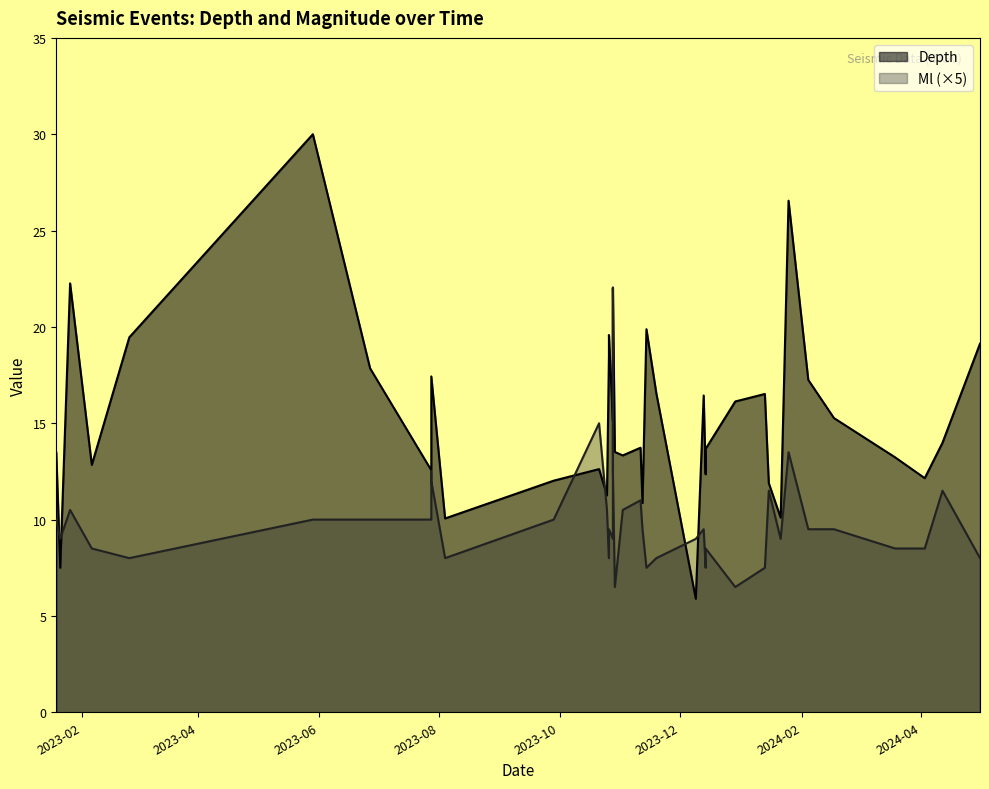

List the series in order of their peak value, lowest first.

Ml, Depth